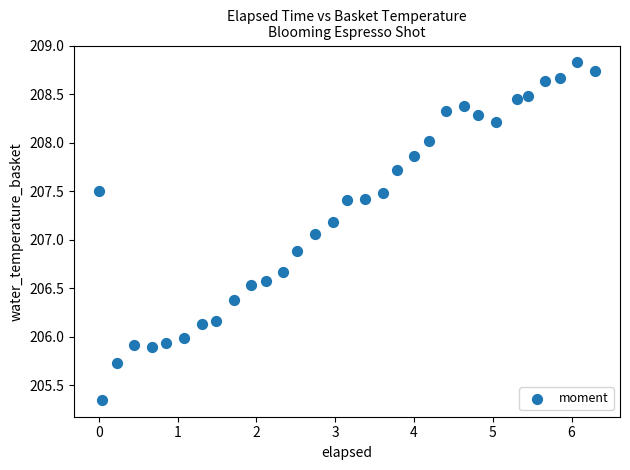

What is the range of Y values (max minus min)?

3.5